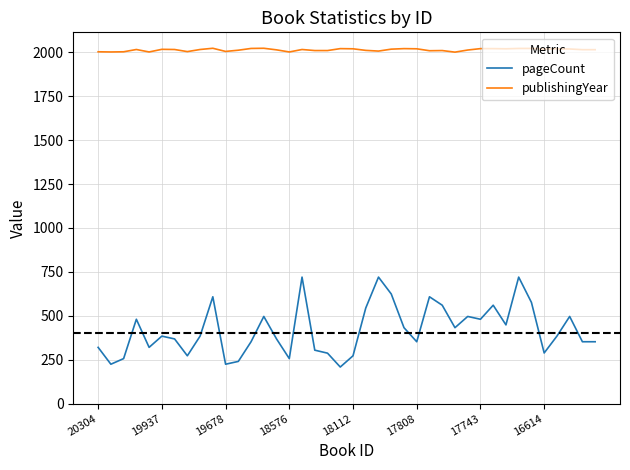

True or false: publishingYear and pageCount cross at least once.

False